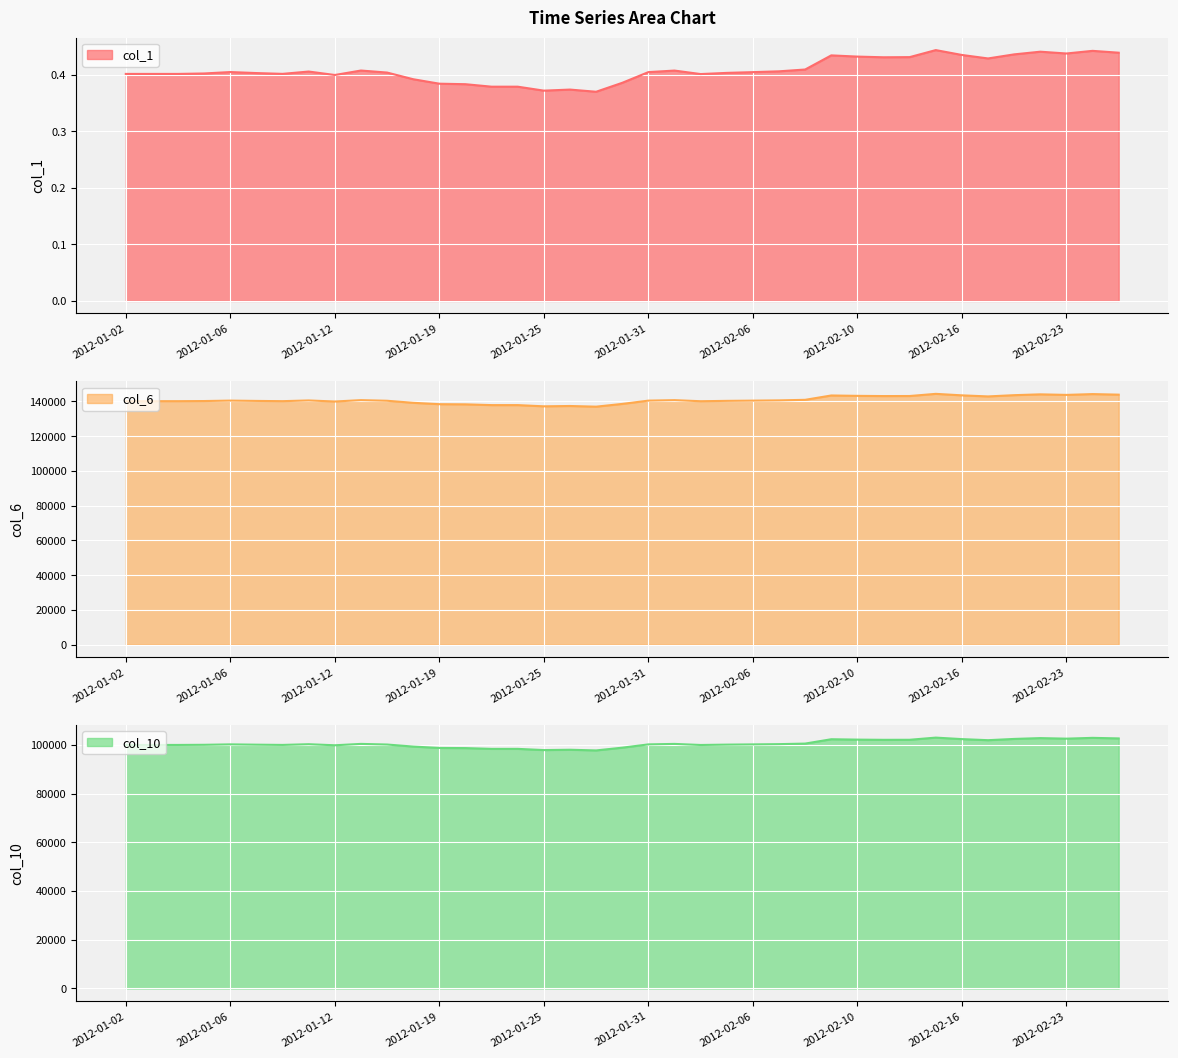

True or false: col_1 has more than 0 points higher than both neighbors.

True